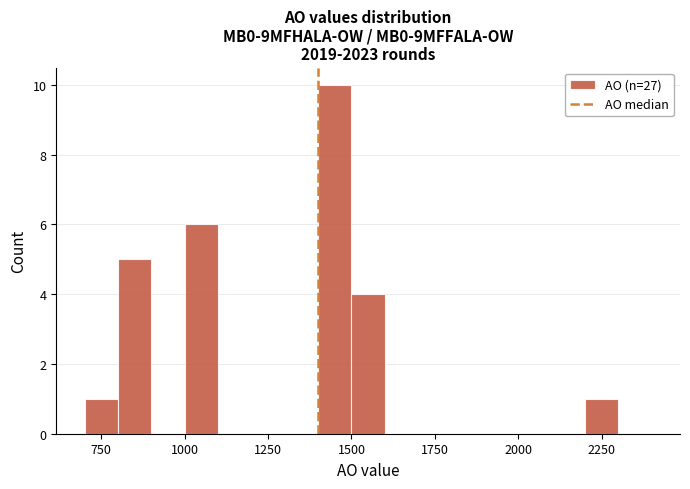

Read against the x-axis, roughly where is the centre of the tallest bar?

1450